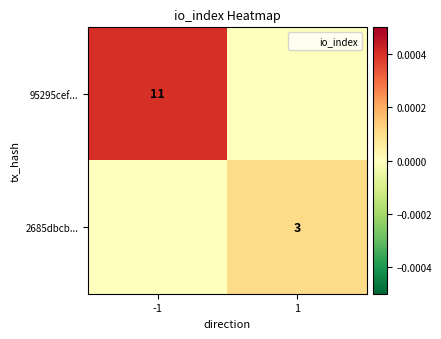

True or false: 2685dbcb... has a value of 3 at 1.

True